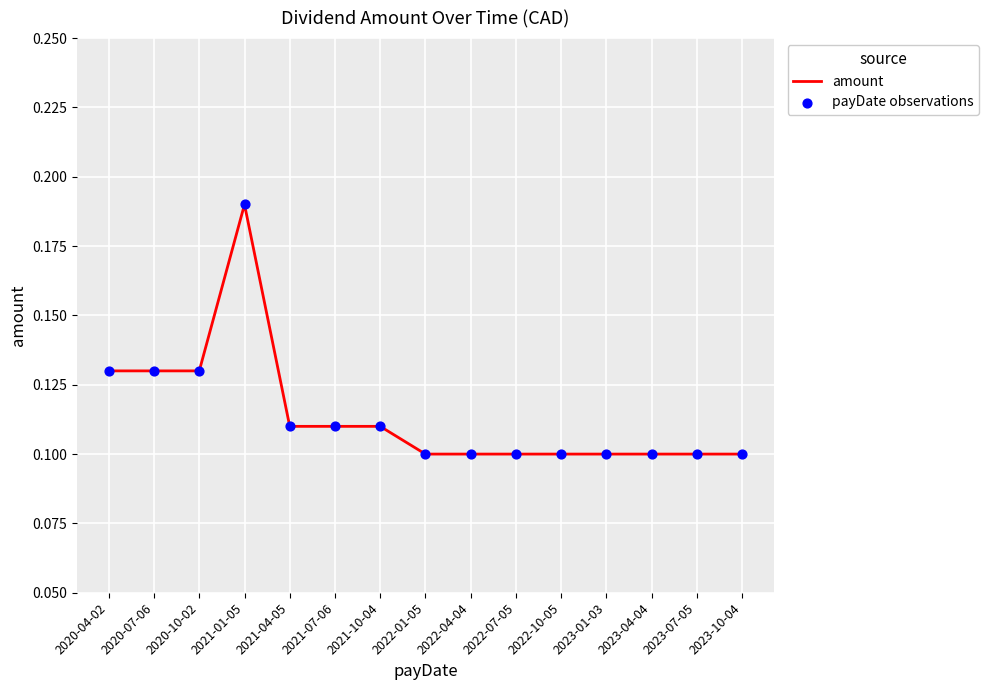

True or false: the data shows 0.1 at 2021-04-05.

True